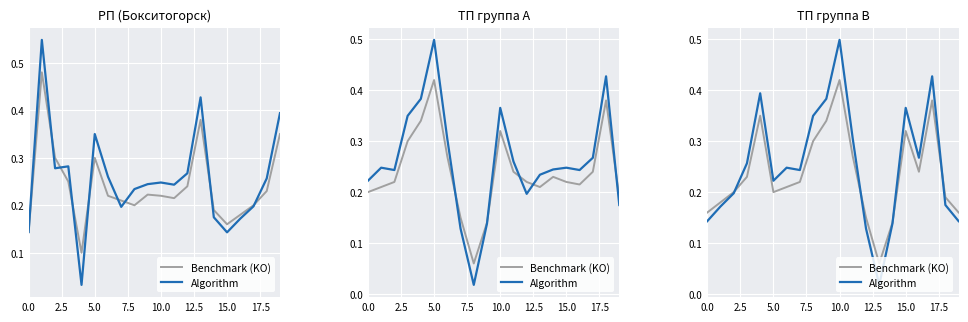

What position from the right is 16?

4